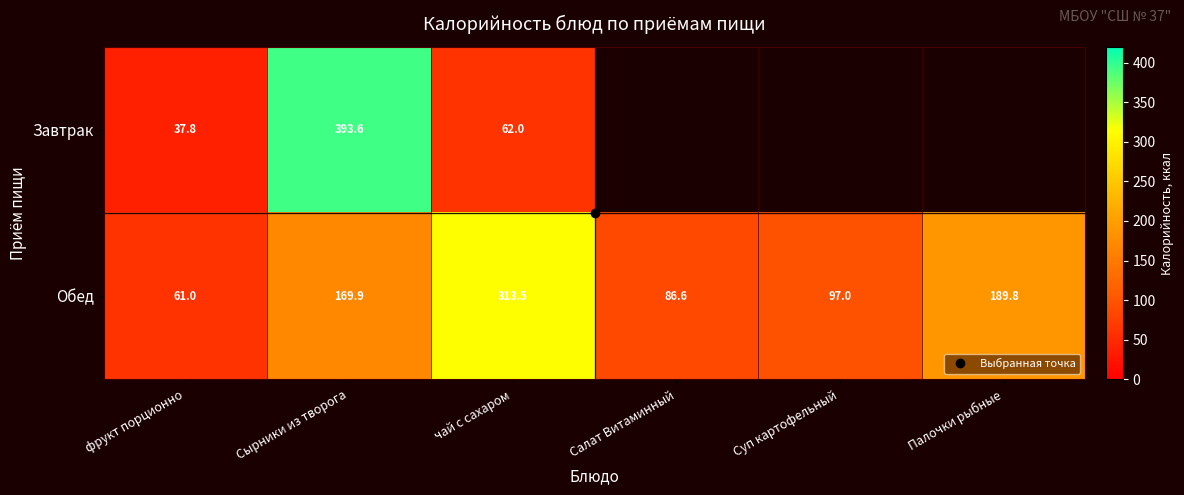

True or false: Обед has a value of 56.1 at Салат Витаминный.

False